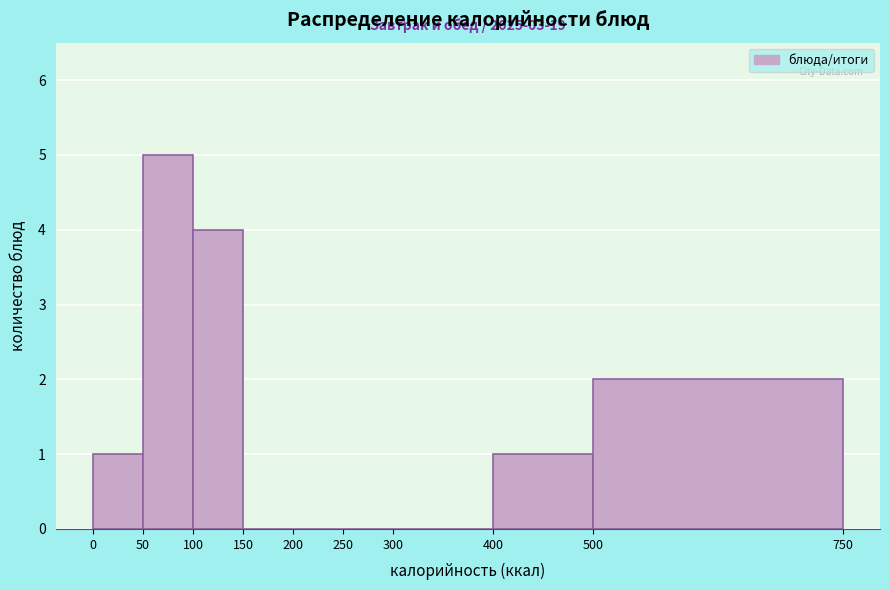

Over which range of the x-axis is the bar tallest?

50 to 100